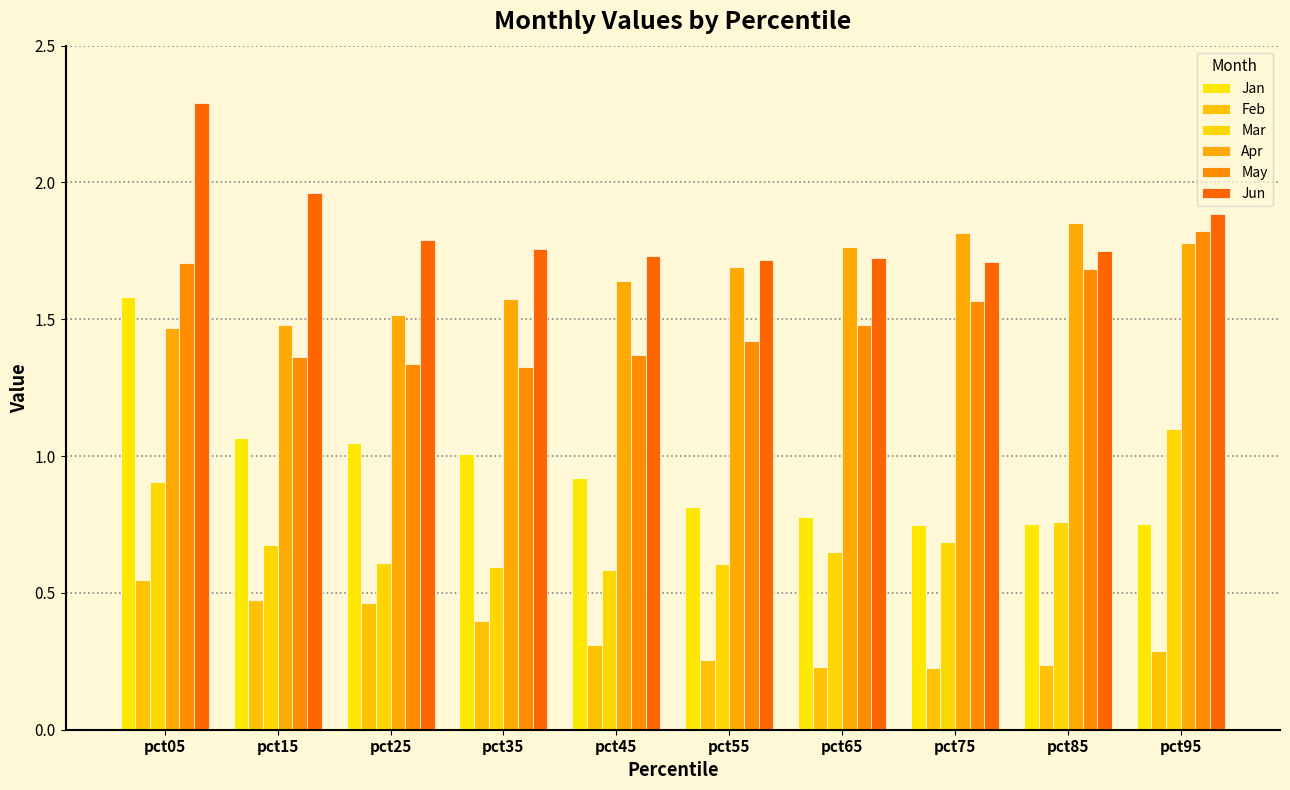

Between pct55 and pct65, which series saw the biggest shift?

Apr